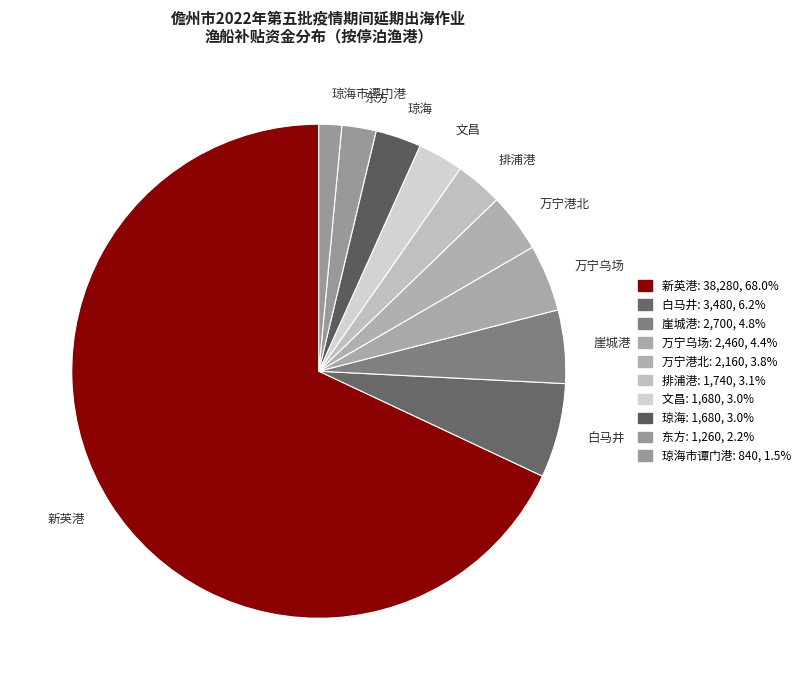

Does 新英港 represent more than half of the total?

Yes